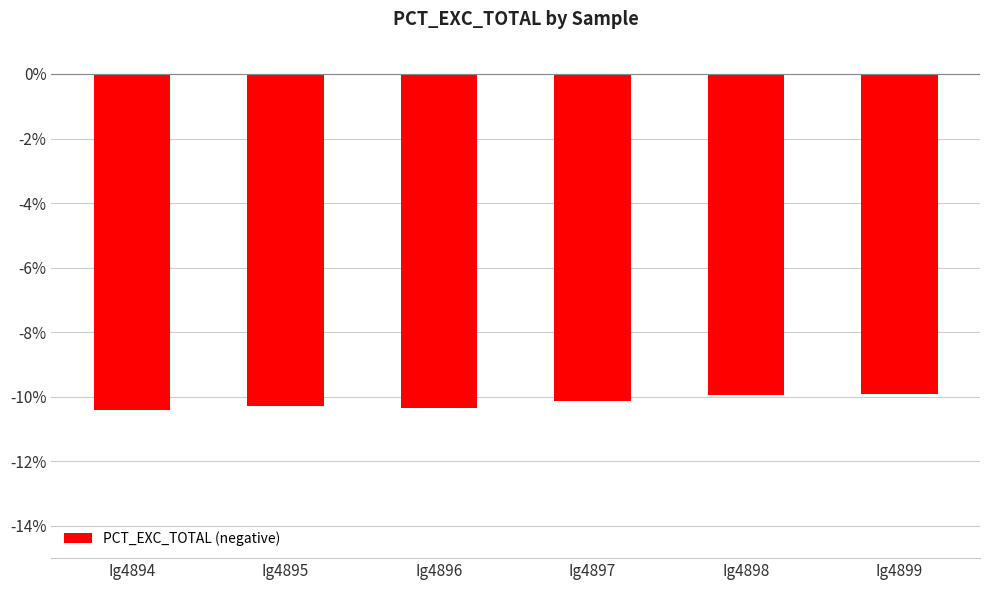

Is it true that the value at Ig4897 is -0.2?

False